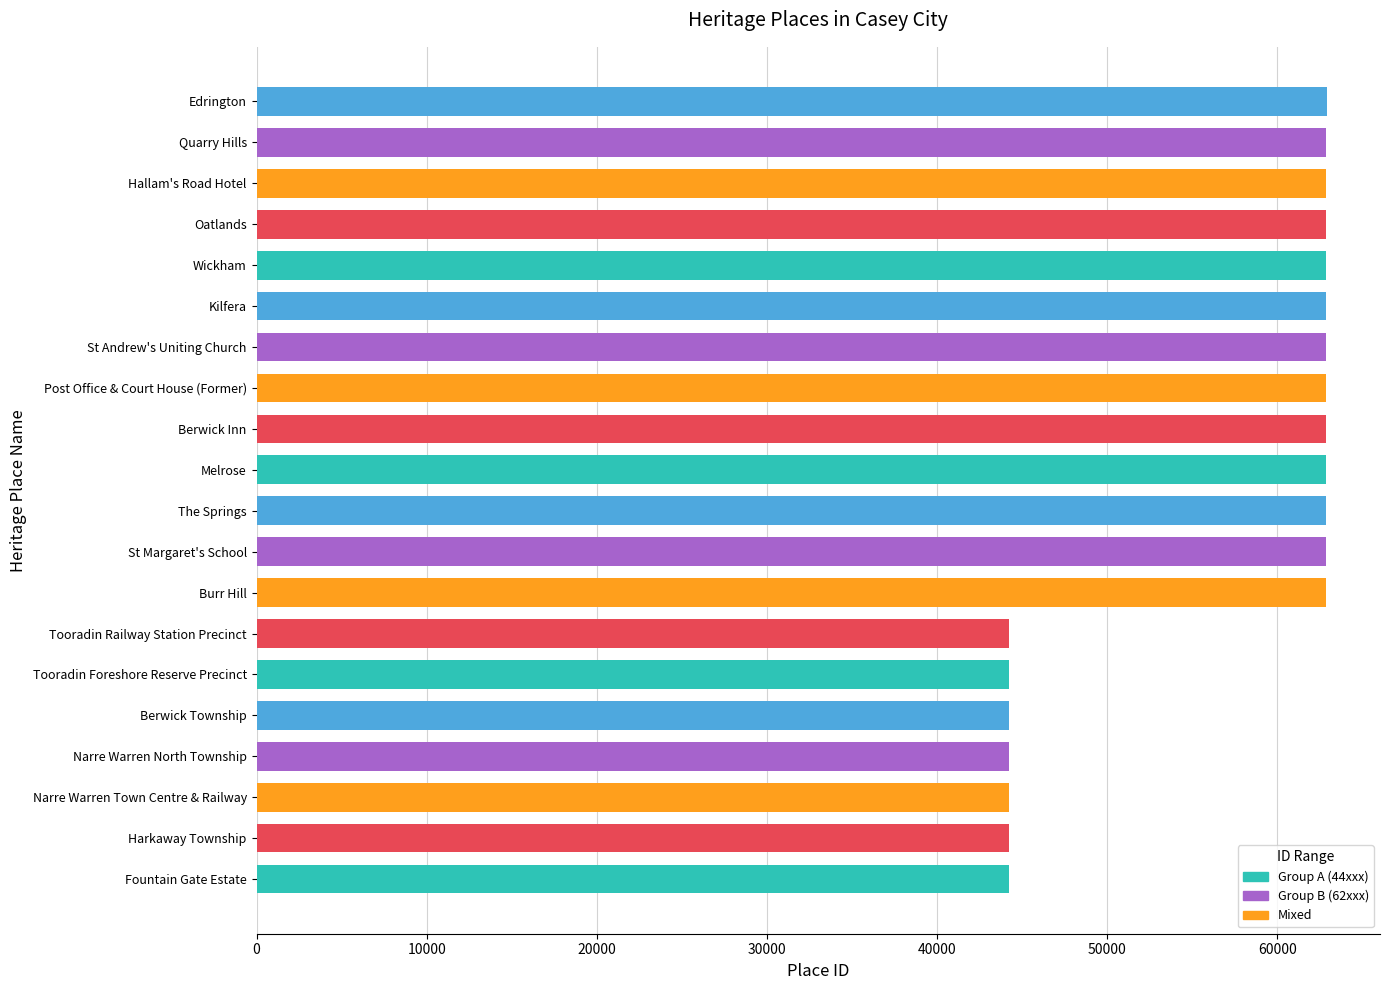

What is the difference between the maximum and minimum values?

18687